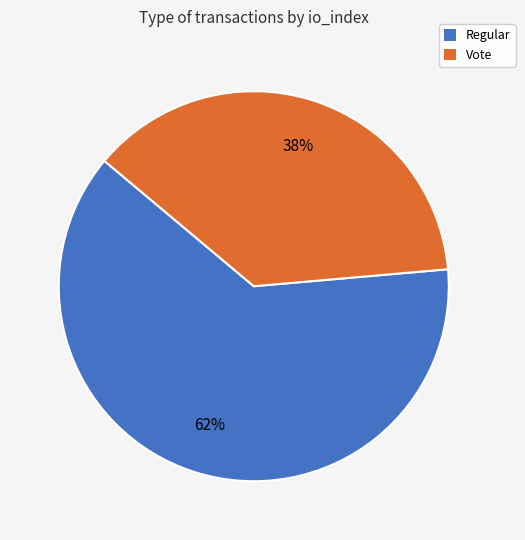

Is it true that Regular is 62% of the pie?

True